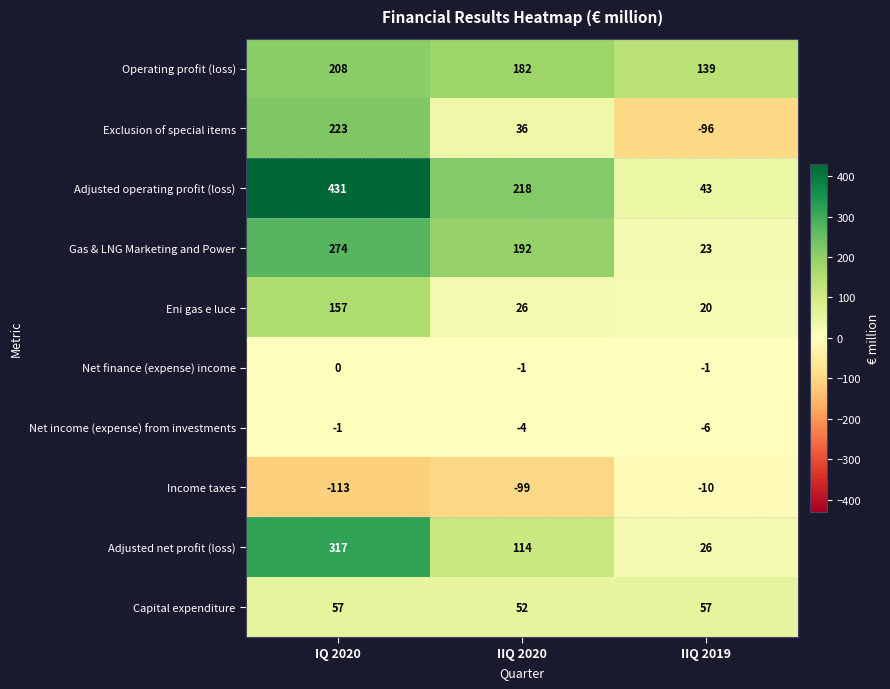

Read the Income taxes value at IQ 2020, to the nearest 5.

-115